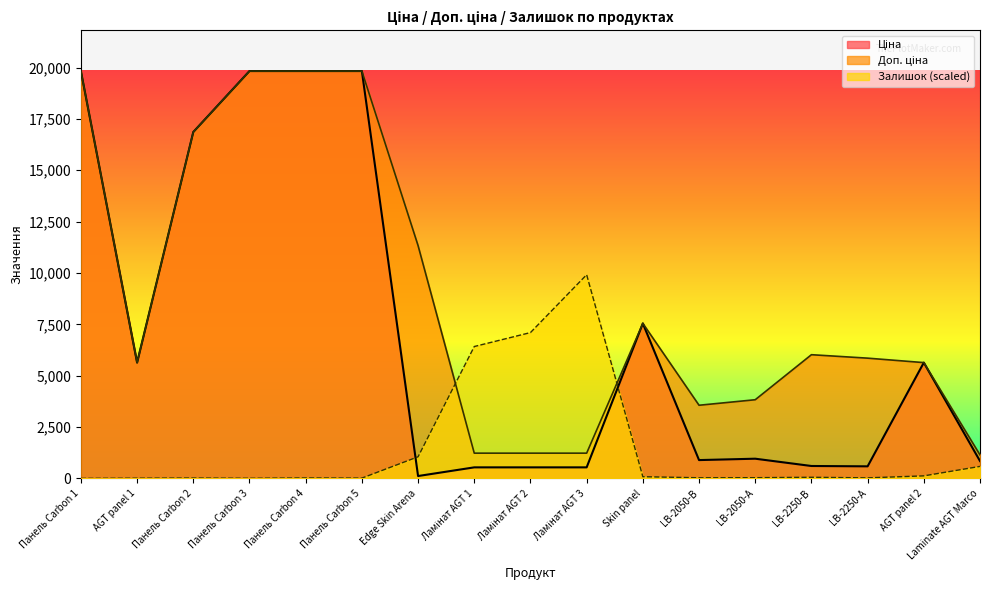

Is it true that Залишок equals 9915.5 at Ламінат AGT 3?

True